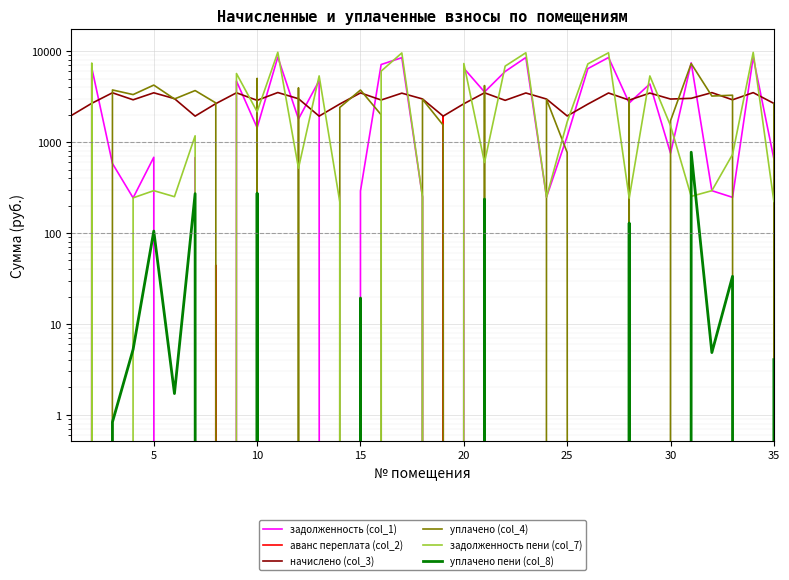

Is the value of задолженность (col_1) at 31 greater than the value of начислено (col_3) at 35?

No